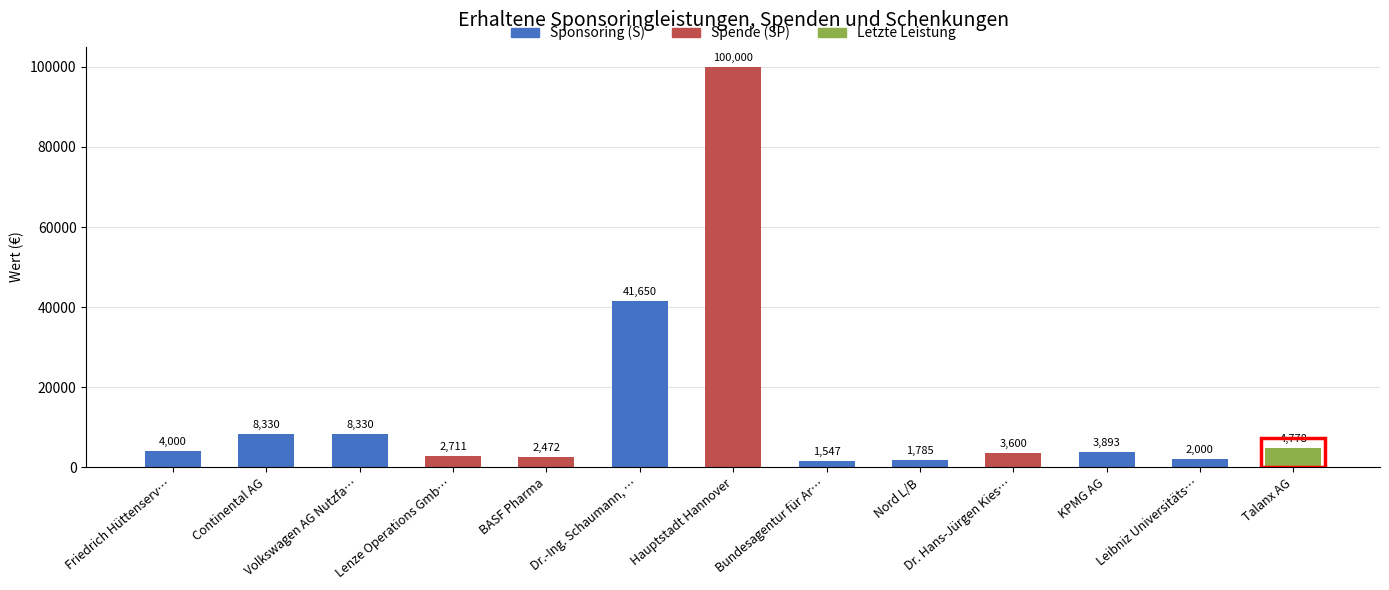

What is the greatest value displayed?

100000.0